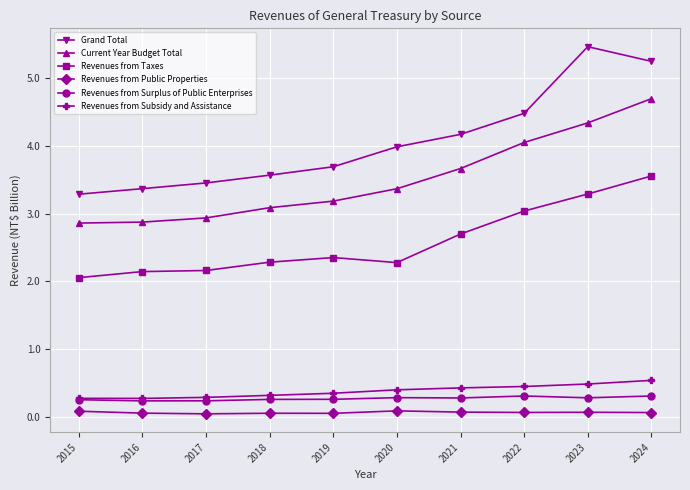

Which series changed the most between 2021 and 2023?

Grand Total